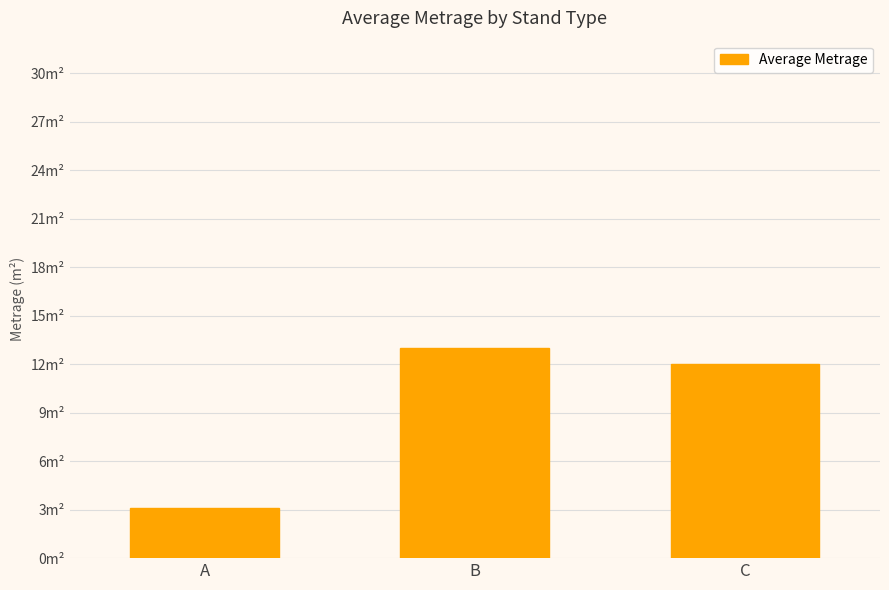

Which category has the lowest value across all series?

A